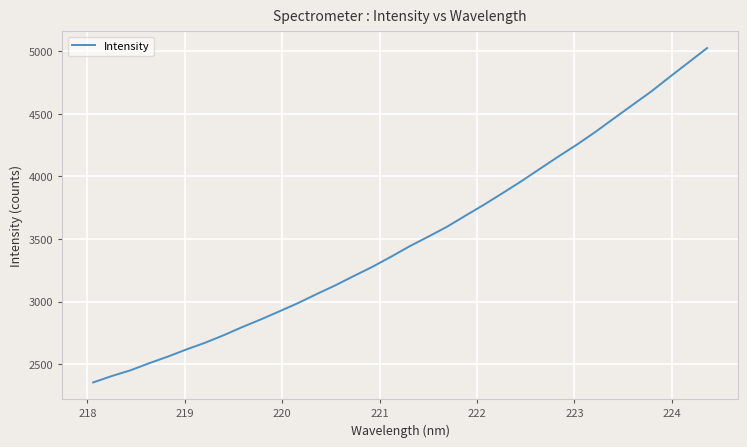

What is the greatest value displayed?

5025.4